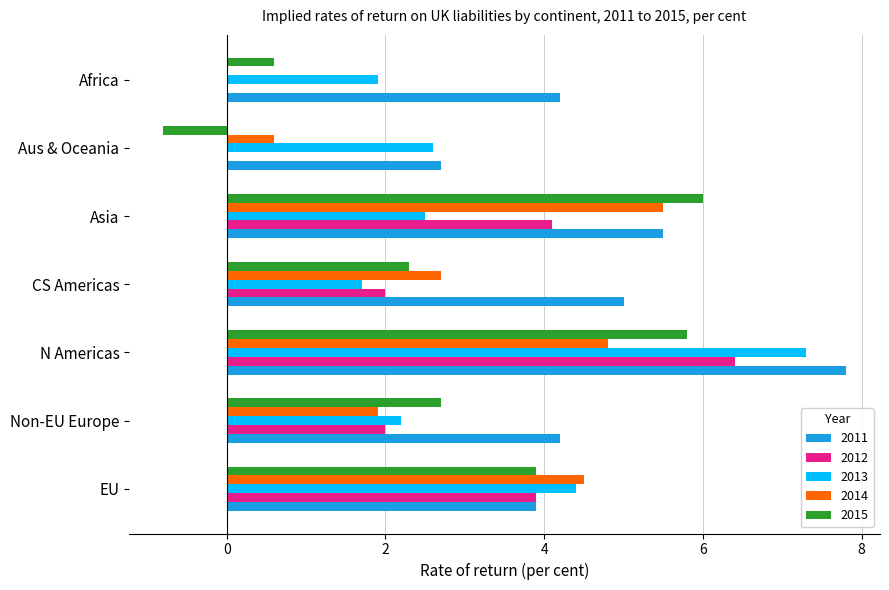

What is the highest value of the 2012 series?

6.4